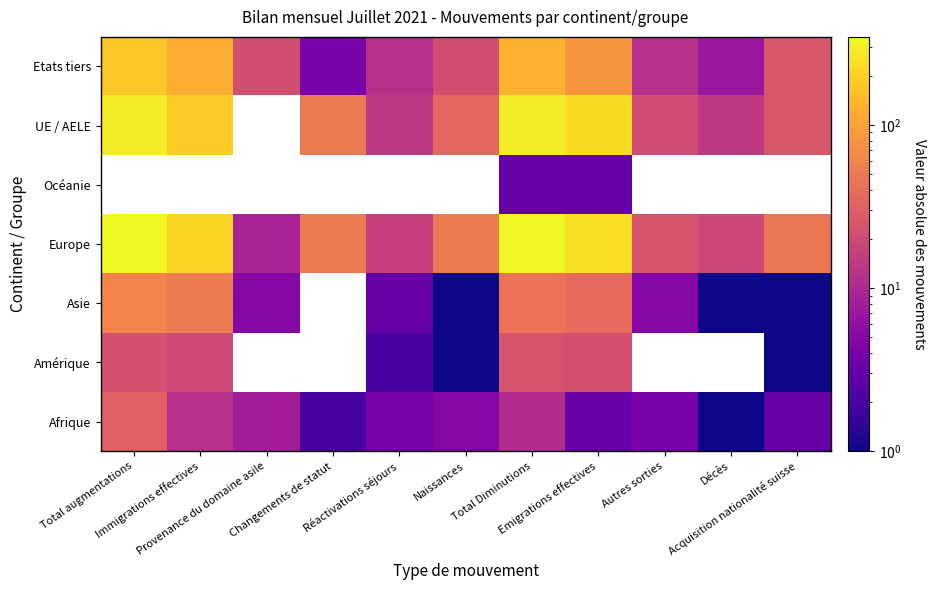

The Asie series shows 1.9 at Autres sorties. True or false?

False